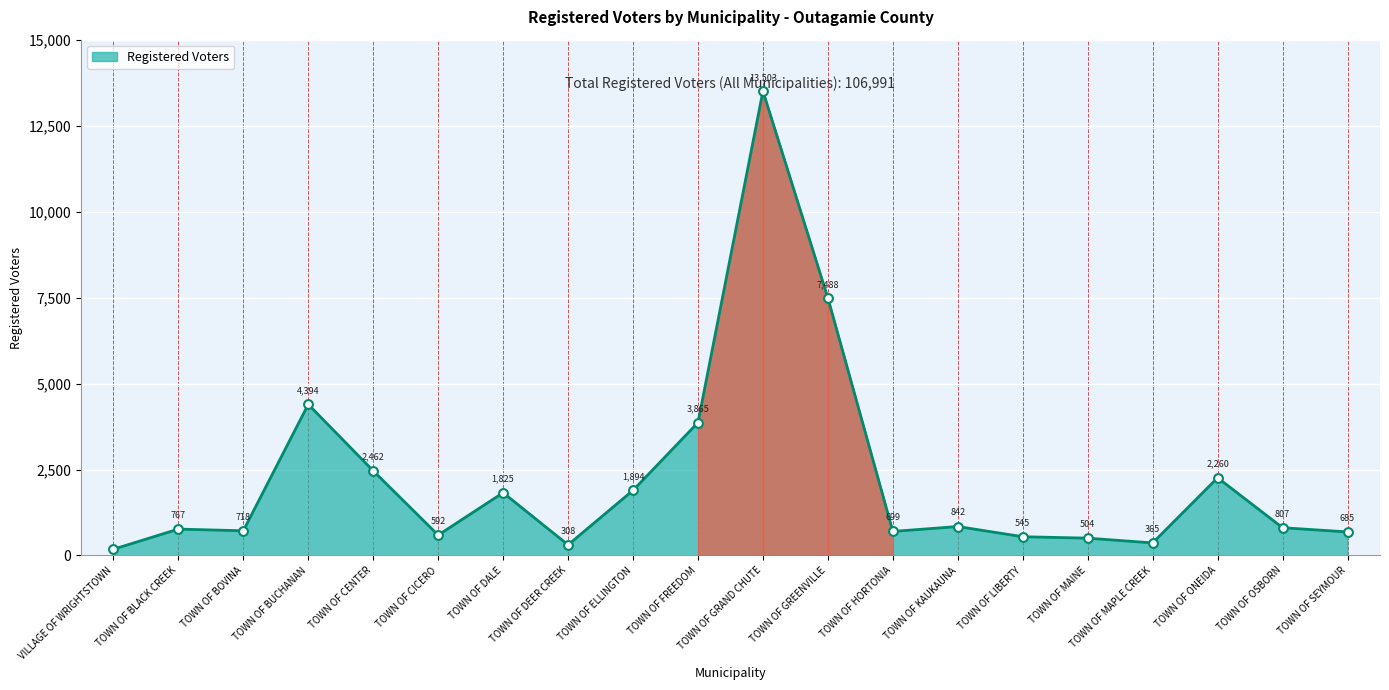

What is the change in value from TOWN OF GREENVILLE to TOWN OF OSBORN?

-6681